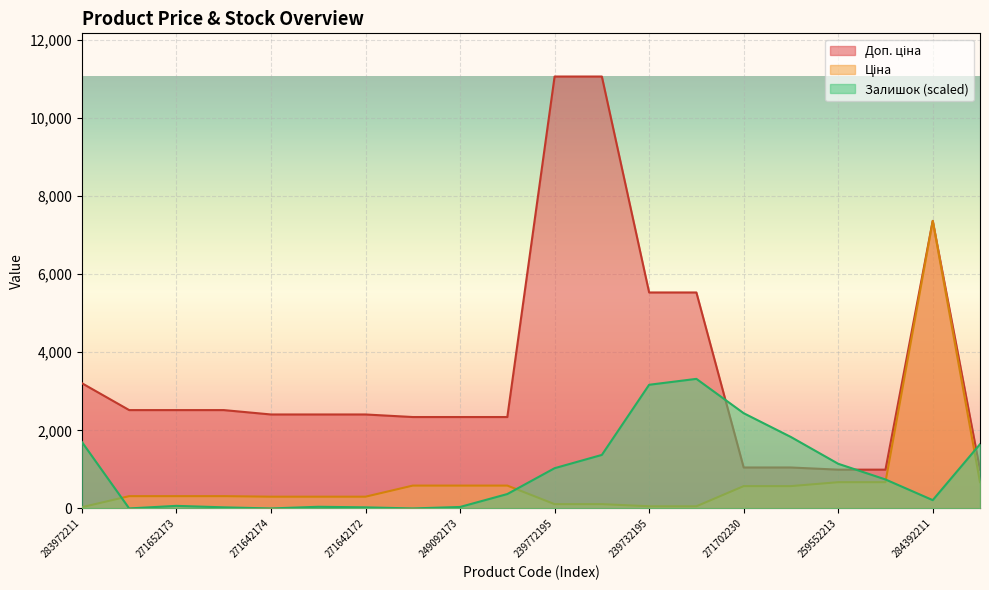

Reading left to right, transcribe all the data shown in this chart.

Ціна: 32.0	314.7	314.7	314.7	300.6	300.6	300.6	584.9	584.9	584.9	110.5	110.5	55.3	55.3	571.6	571.6	672.1	672.1	7360.2	672.1
Доп. ціна: 3205.0	2517.5	2517.5	2517.5	2405.2	2405.2	2405.2	2339.7	2339.7	2339.7	11055.0	11055.0	5528.0	5528.0	1048.0	1048.0	992.7	992.7	7360.2	992.7
Залишок: 1700.8	0.0	66.1	28.3	0.0	42.5	28.3	0.0	37.8	368.5	1029.9	1370.1	3165.3	3316.5	2437.8	1828.3	1143.3	741.7	212.6	1644.1